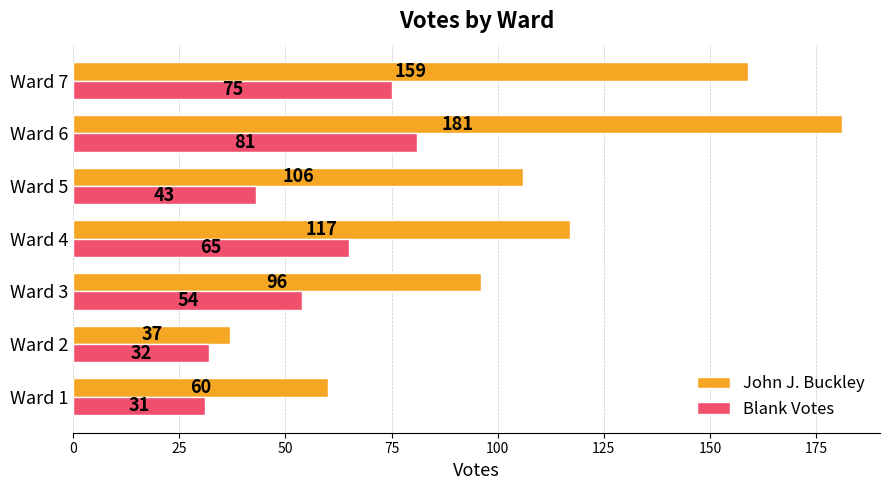

Which category has the lowest value in the Blank Votes series?

Ward 1